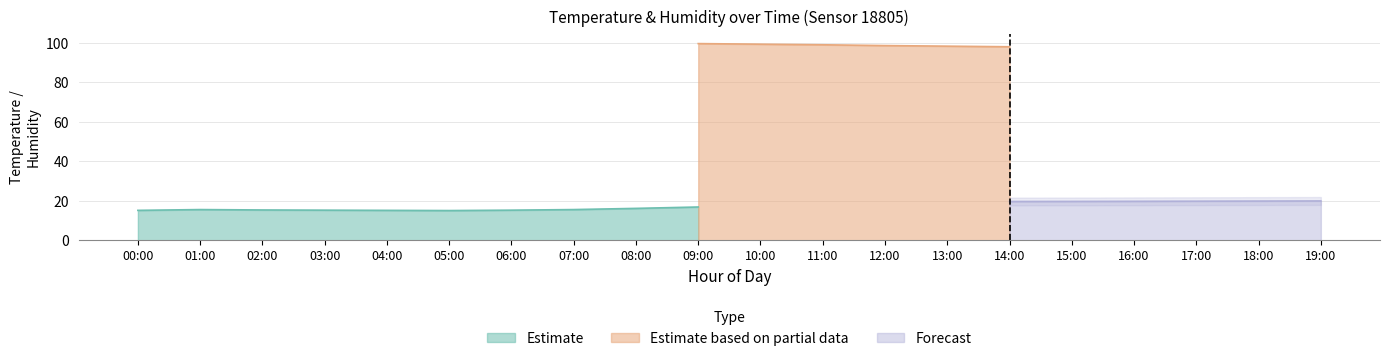

True or false: humidity and temperature intersect in this chart.

False